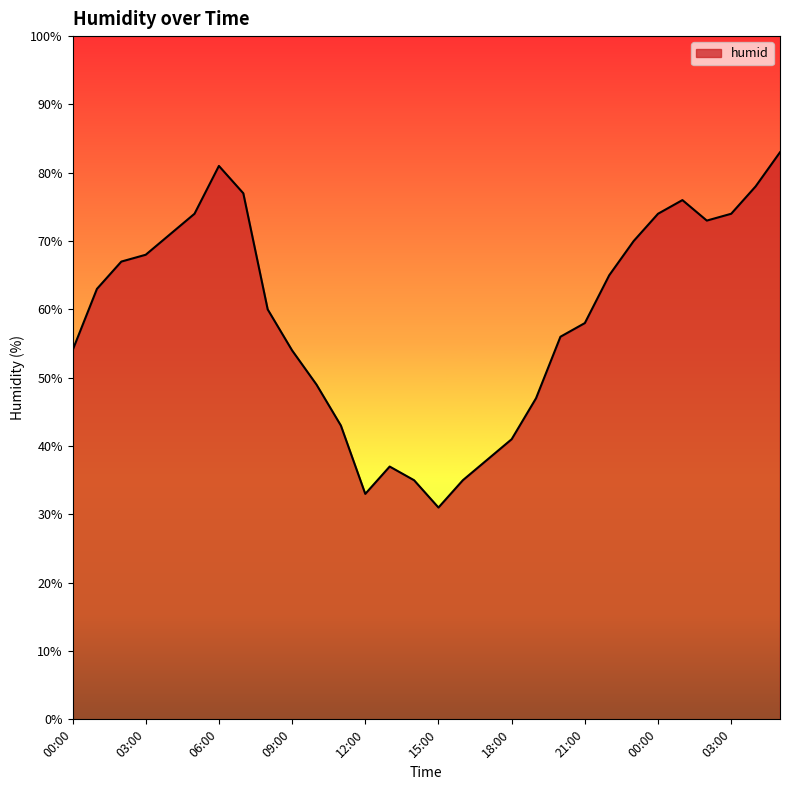

What is the difference between the maximum and minimum values?

52